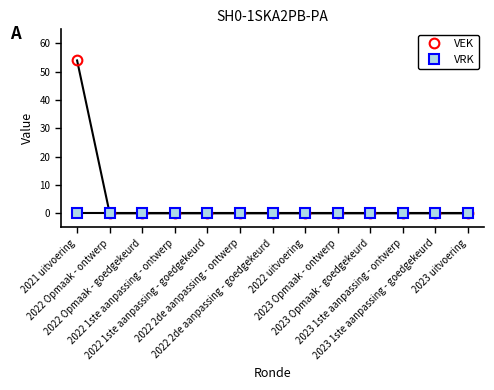

List the series in order of their peak value, highest first.

VEK, VRK